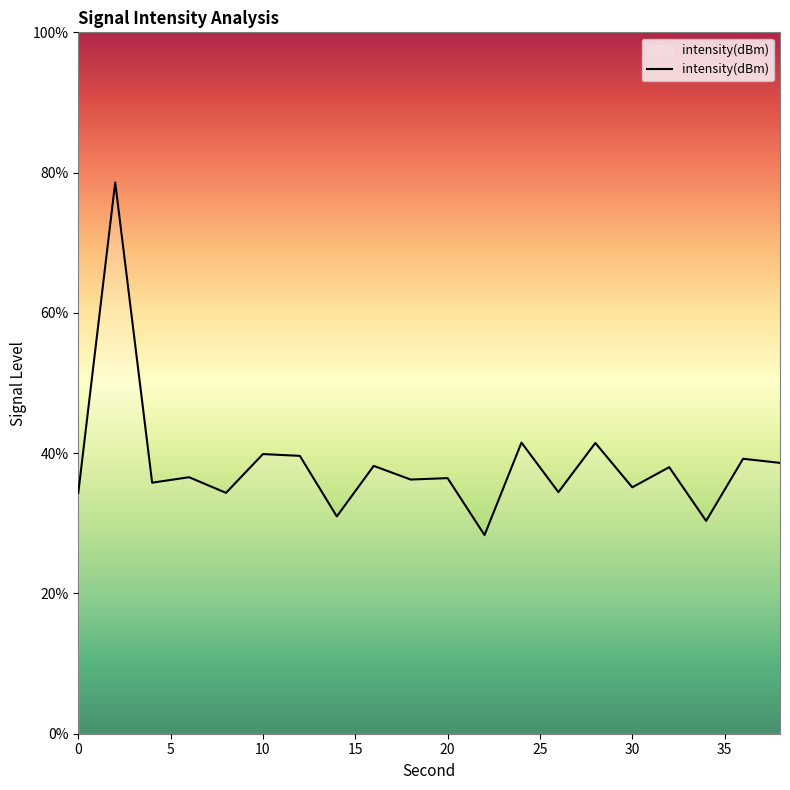

What is the average value?

38.4